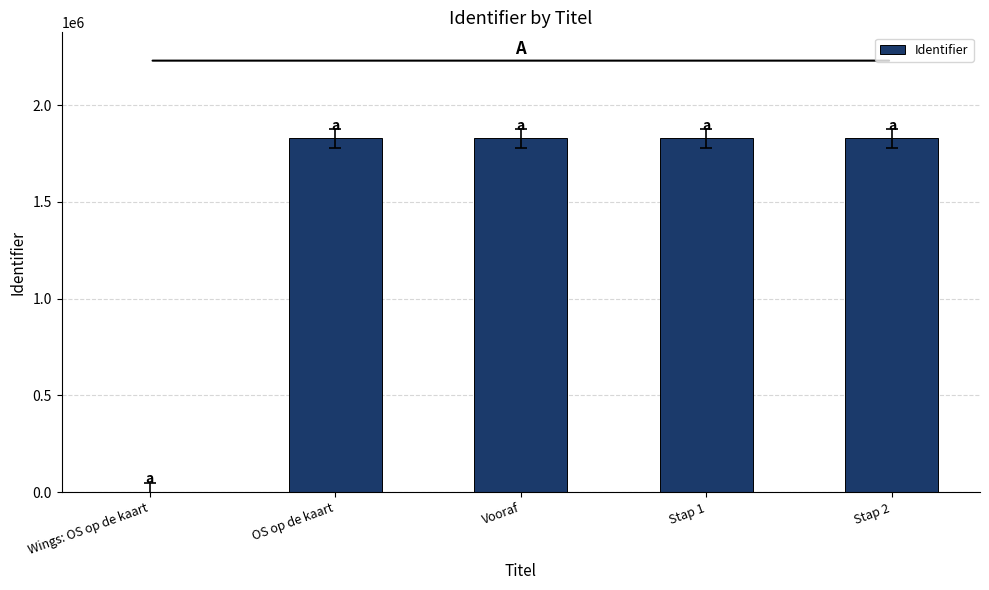

What is the approximate value at OS op de kaart?

1827463